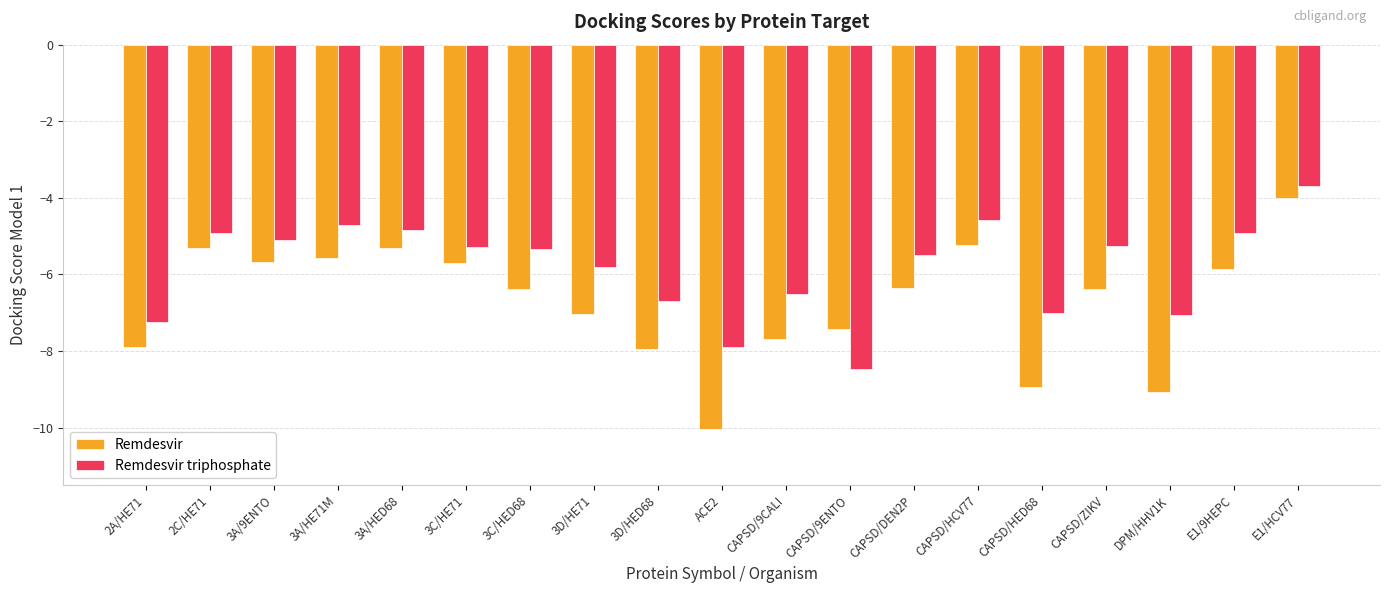

Does the chart contain any negative values?

Yes